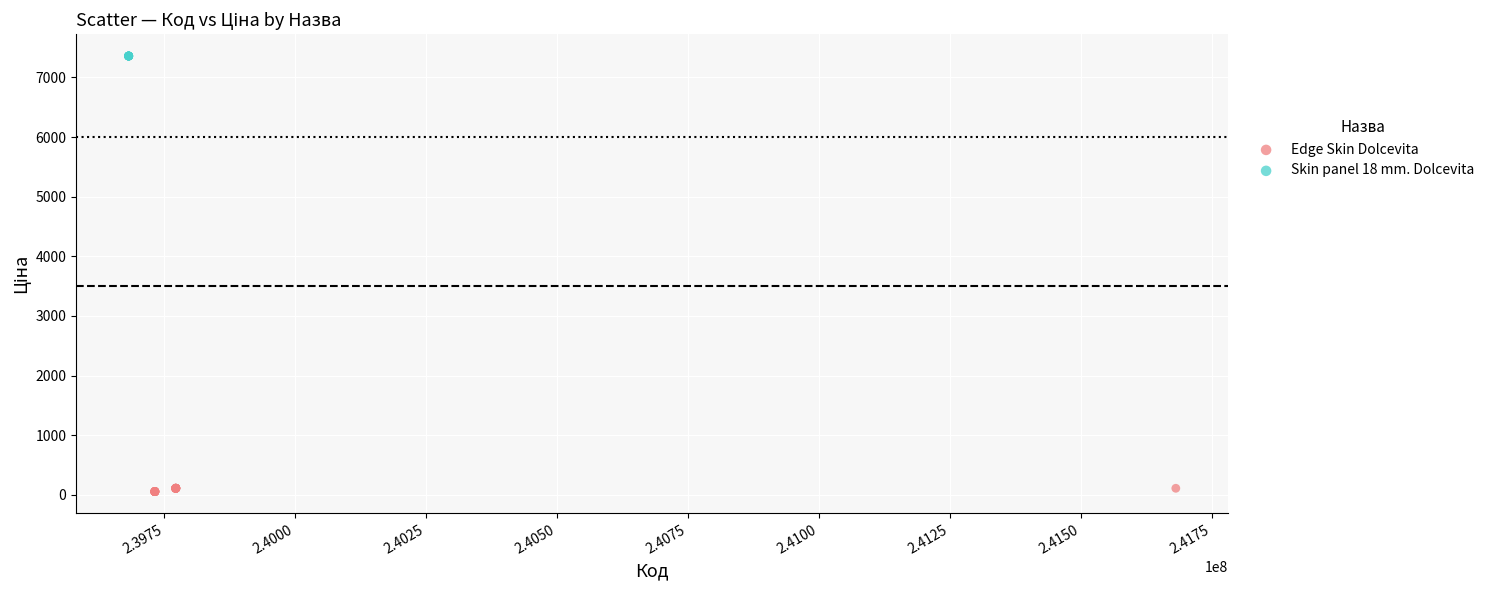

Which series contains the lowest Y value?

Edge Skin Dolcevita